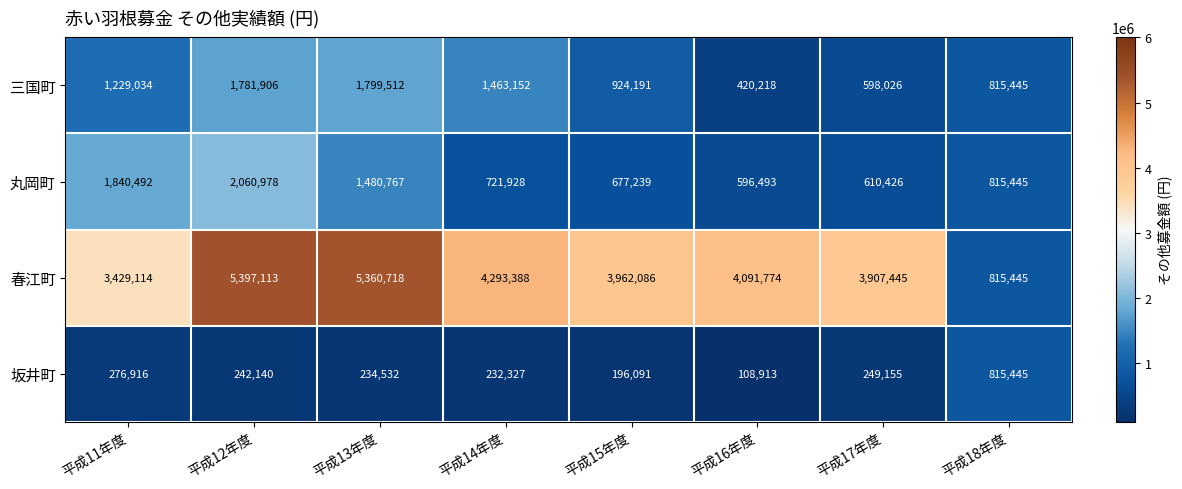

At which label is 三国町 closest to 1109865?

平成11年度